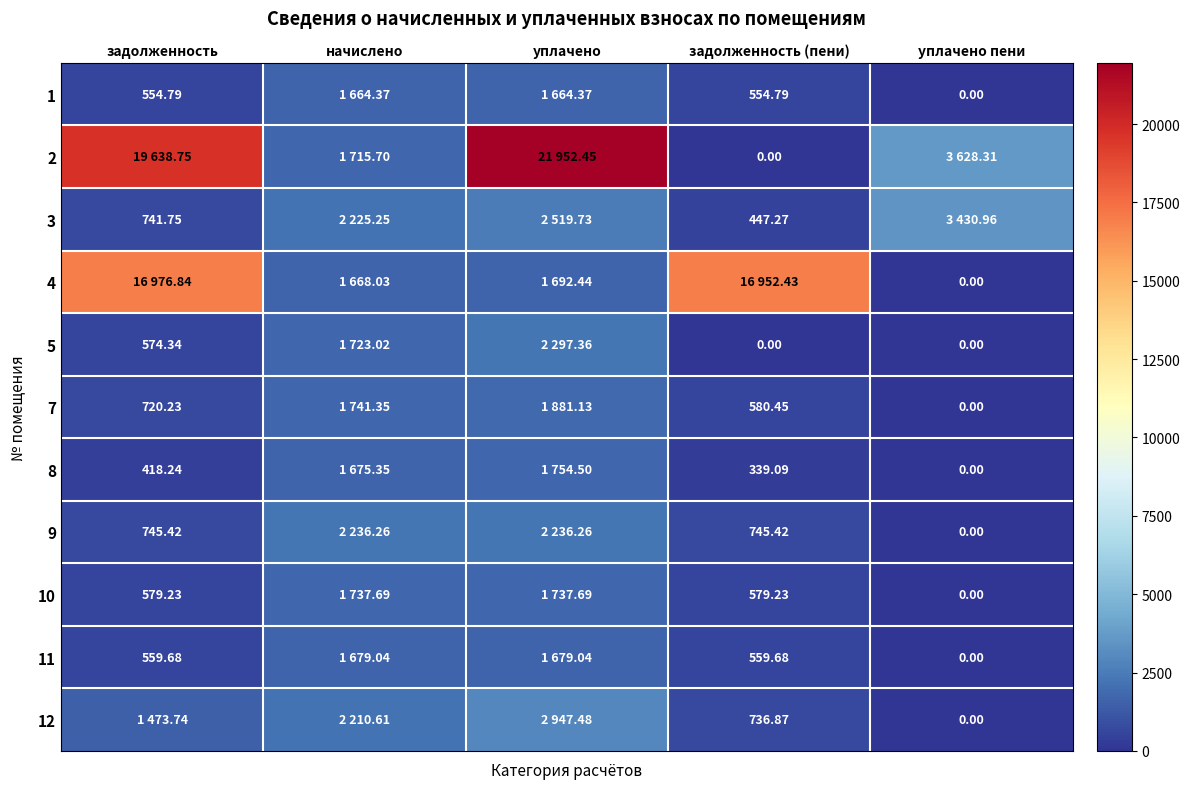

The 9 series shows 745.4 at задолженность (пени). True or false?

True